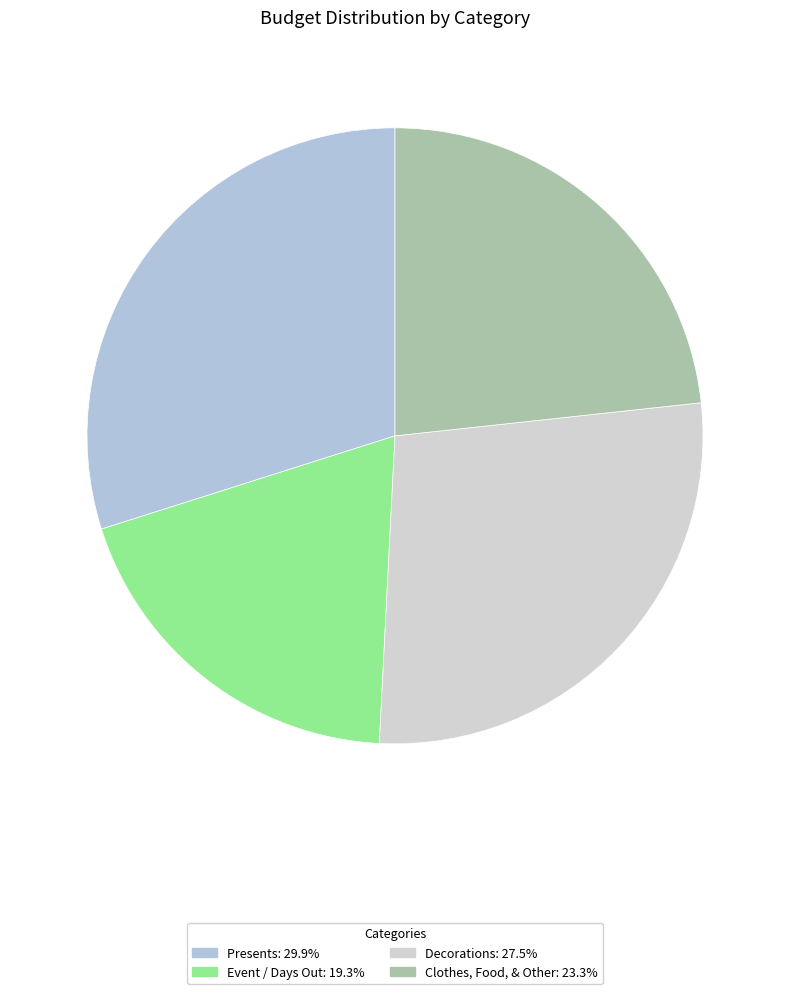

Which category has the biggest portion of the pie?

Presents